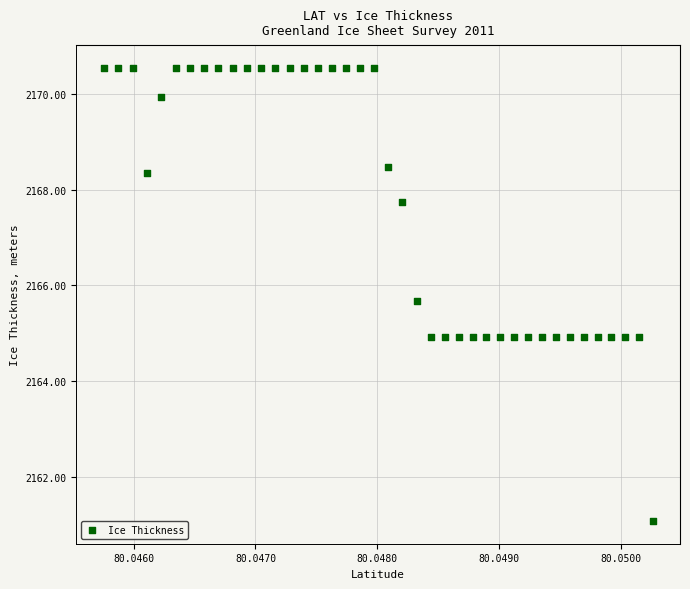

What is the range of Y values (max minus min)?

9.5